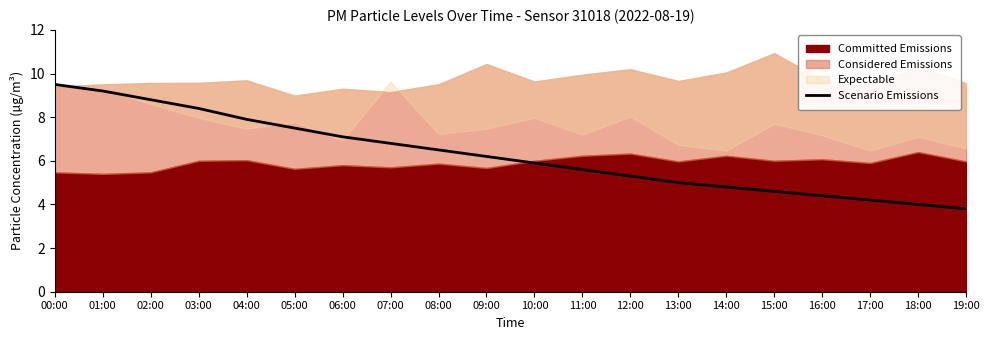

What is the lowest value of the Scenario Emissions series?

3.8